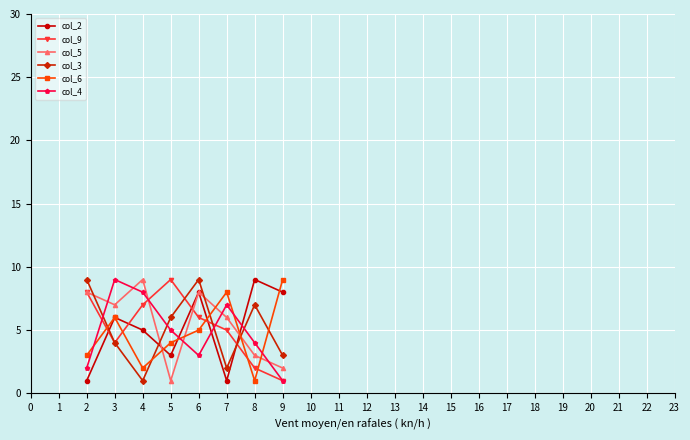

True or false: col_3 has a value of 16 at 3.

False